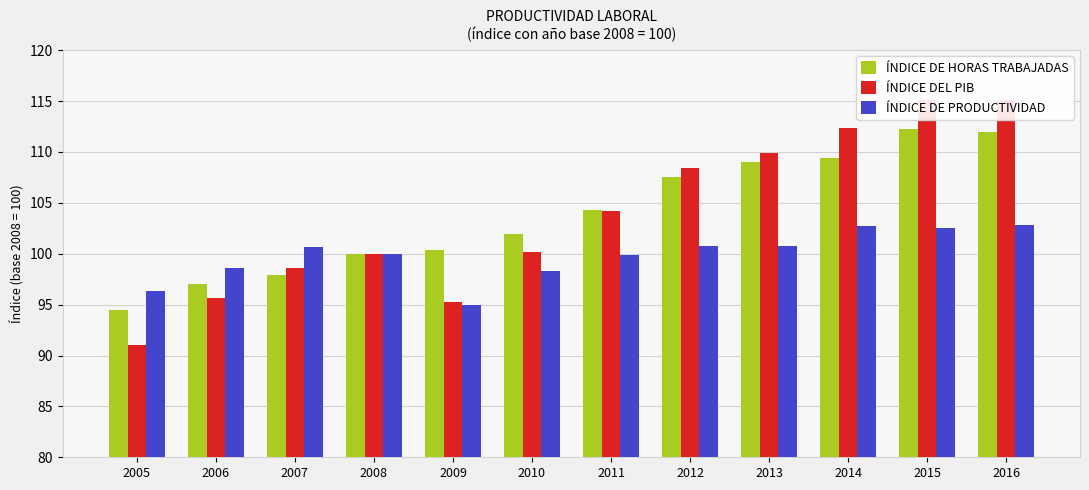

Reading left to right, list all the values displayed in this chart.

ÍNDICE DE HORAS TRABAJADAS: 94.5	97.0	98.0	100.0	100.4	101.9	104.3	107.6	109.0	109.4	112.3	111.9
ÍNDICE DEL PIB: 91.1	95.6	98.6	100.0	95.3	100.2	104.2	108.4	109.9	112.4	115.1	115.1
ÍNDICE DE PRODUCTIVIDAD: 96.4	98.6	100.7	100.0	94.9	98.3	99.9	100.8	100.8	102.7	102.5	102.8